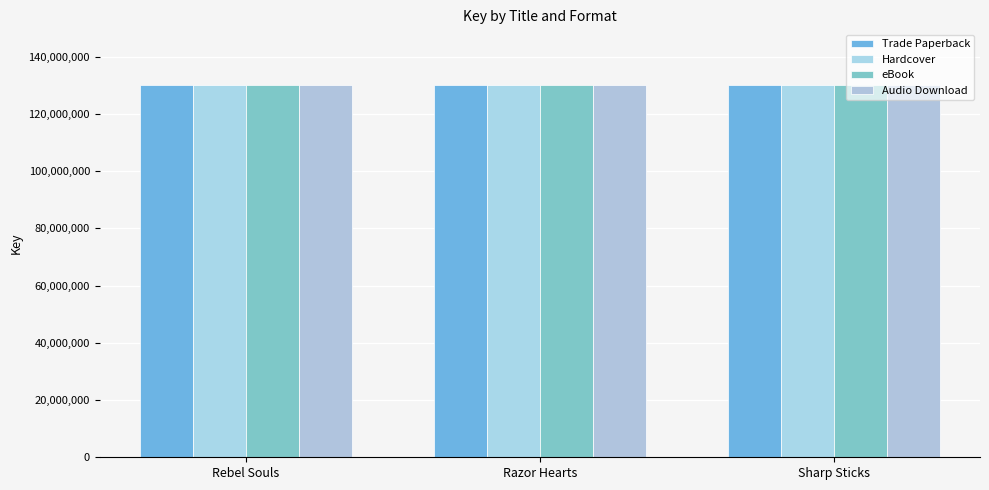

Which label corresponds to the smallest value in the chart?

Sharp Sticks